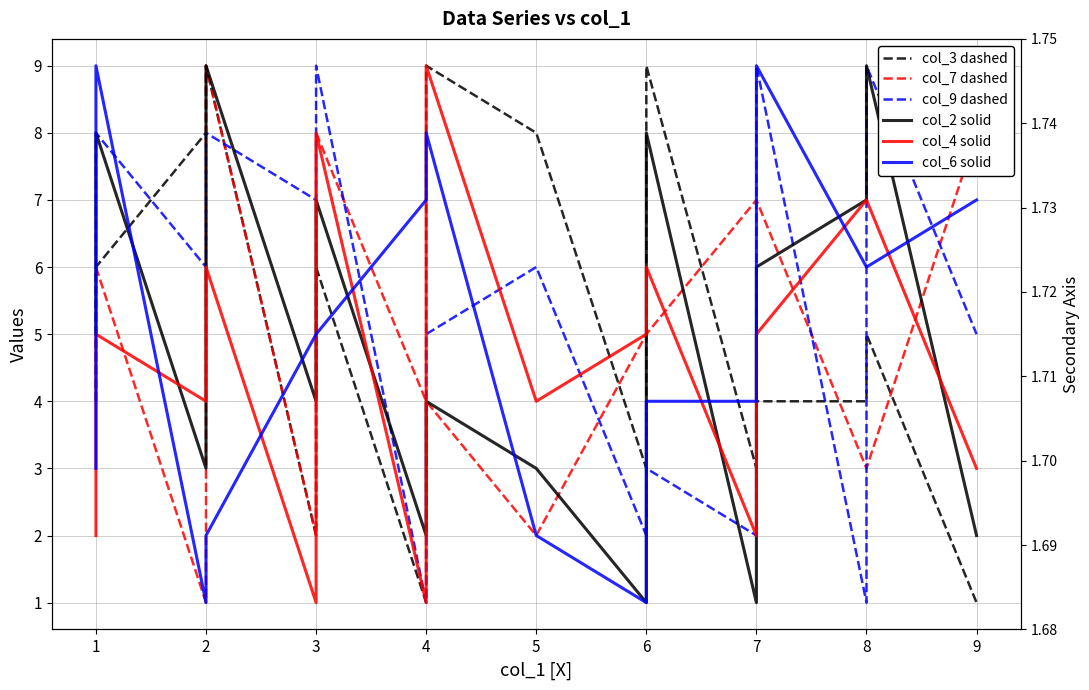

Does the chart display data point markers on the line(s)?

No